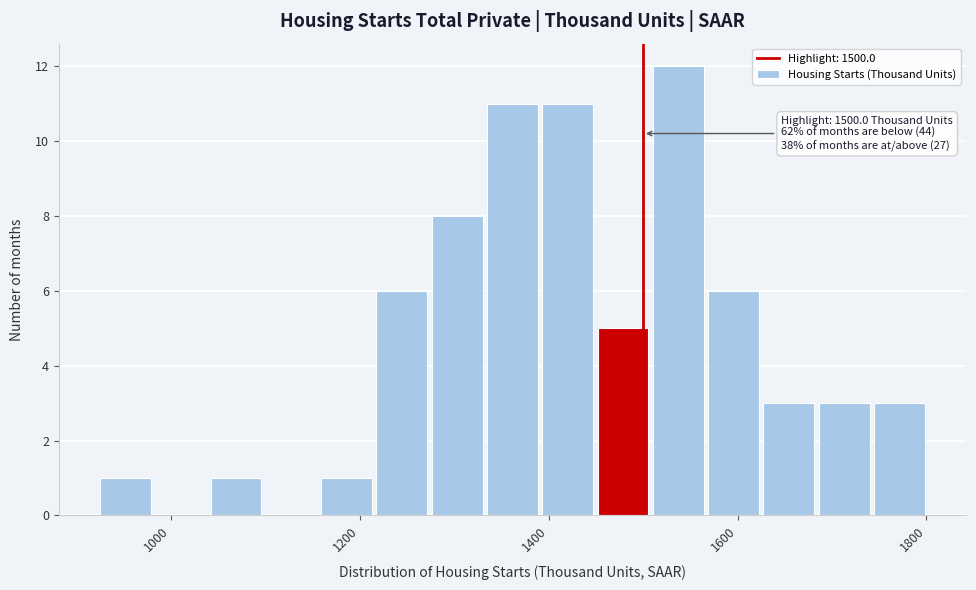

Around what value on the x-axis is the tallest bar? Give the approximate position of its centre, as read against the axis.

1540